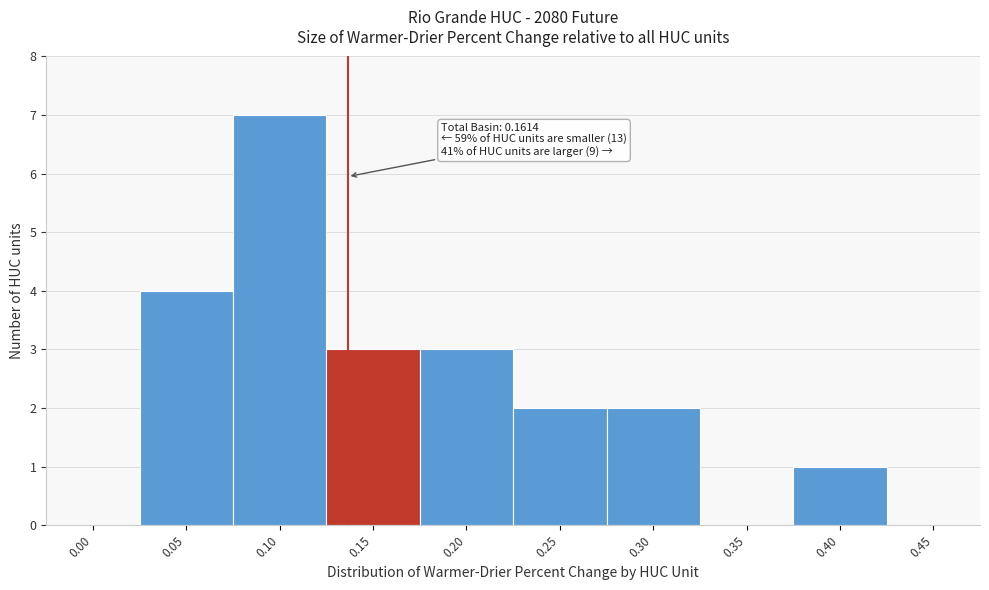

Reading left to right, what are all the values shown in this chart?

0.00=0	0.05=4	0.10=7	0.15=3	0.20=3	0.25=2	0.30=2	0.35=0	0.40=1	0.45=0